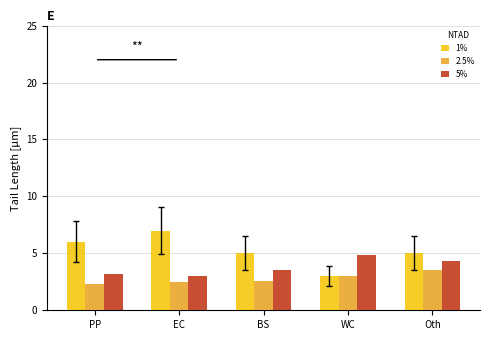

Which label corresponds to the largest value in the chart?

EC